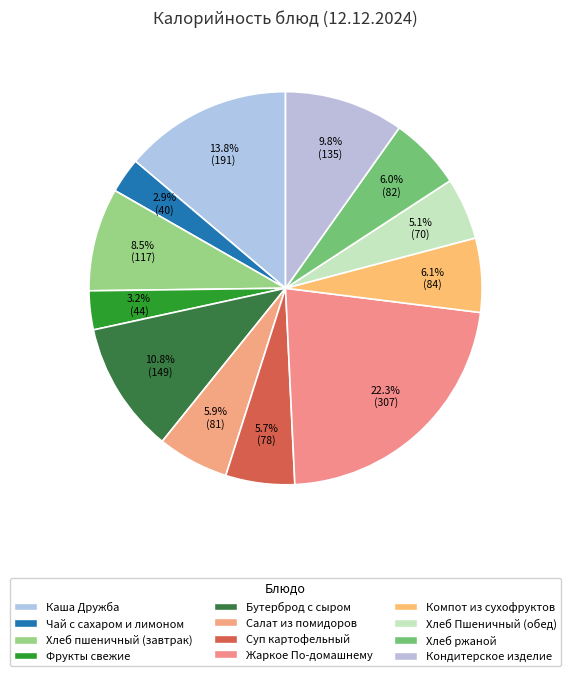

Is there a majority slice in this chart?

No